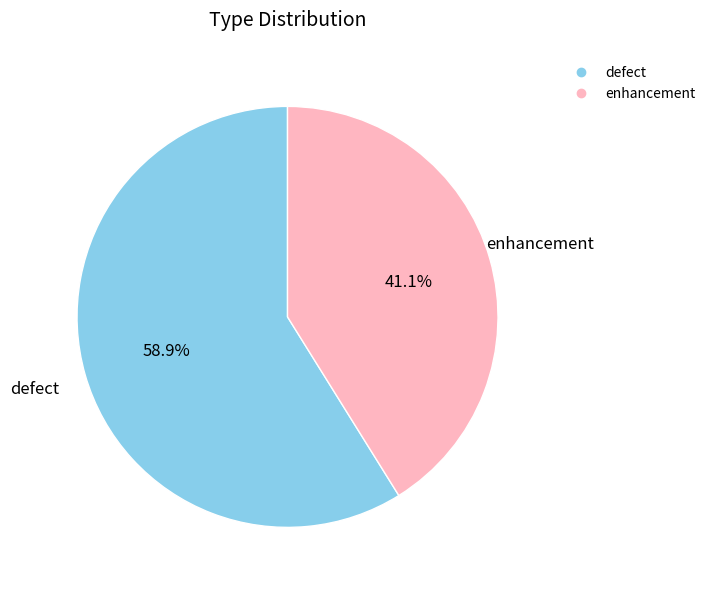

What is the largest slice in the pie chart?

defect